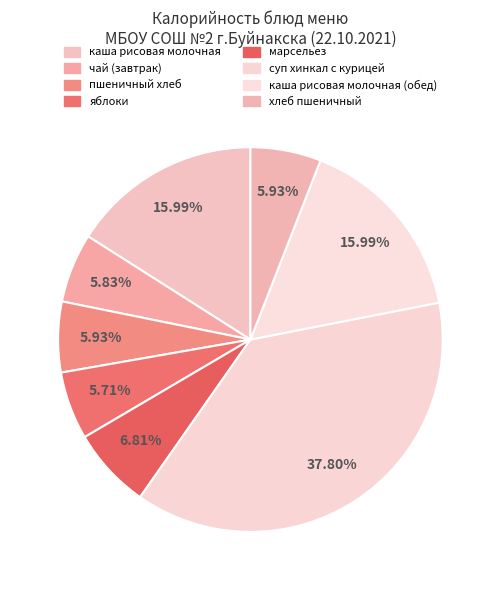

Count the number of slices in the pie.

8